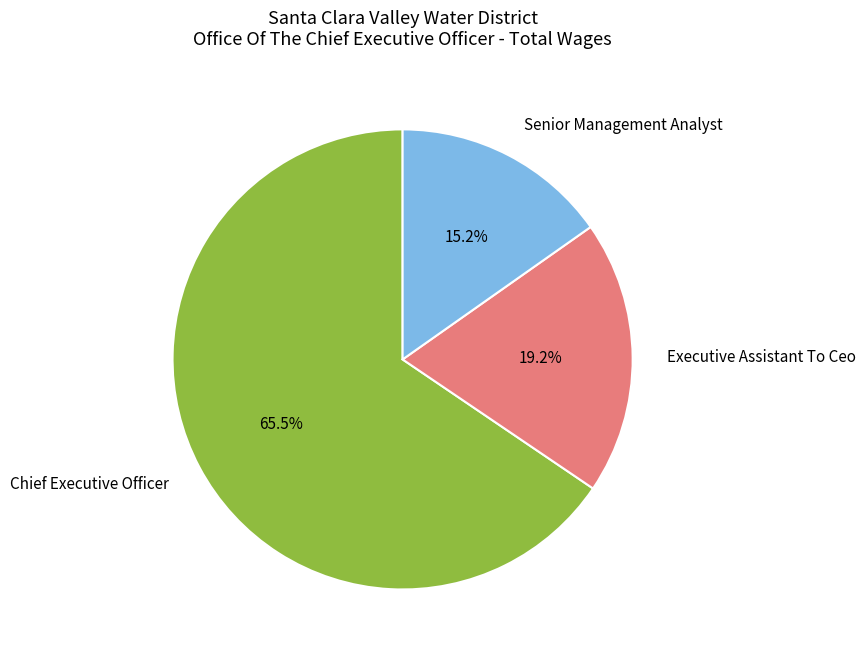

How many segments does this pie chart have?

3